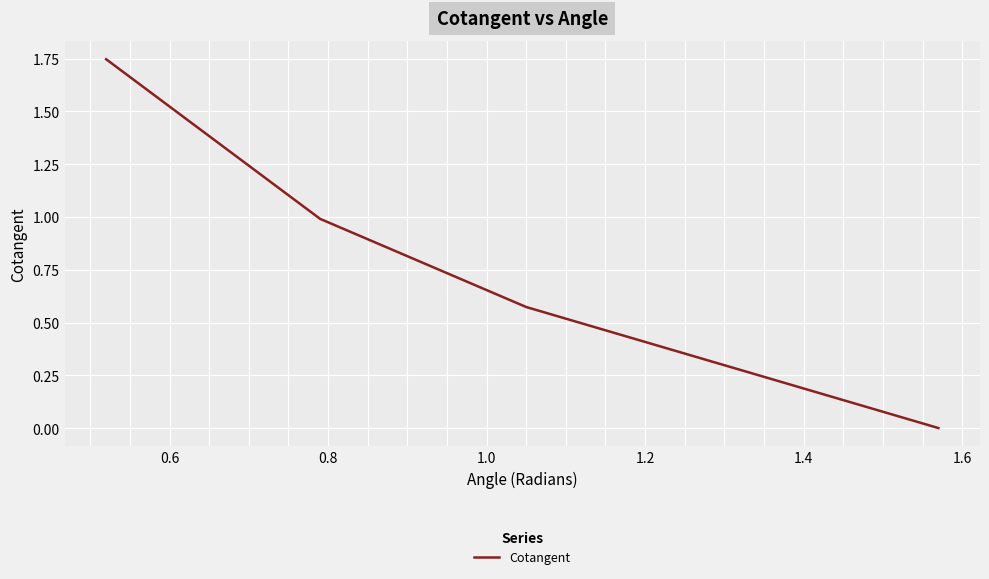

What is the difference between the maximum and second lowest values?

1.2